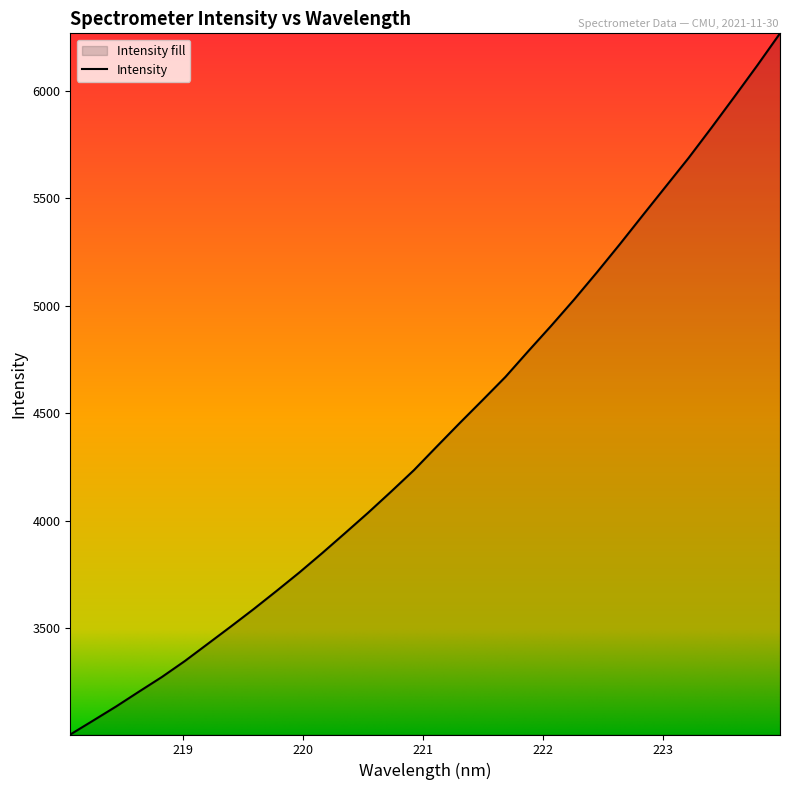

What is the difference between the maximum and minimum values?

3260.9